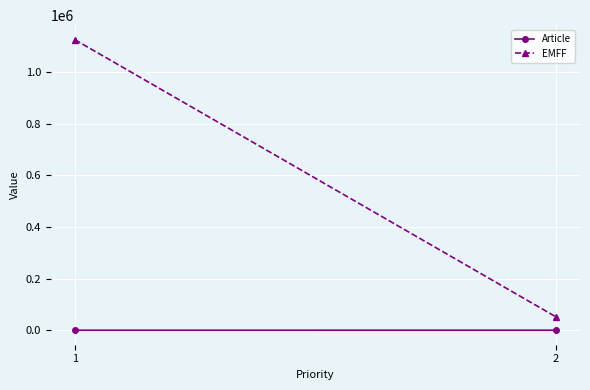

What value does the Article series have at 2?

55.0